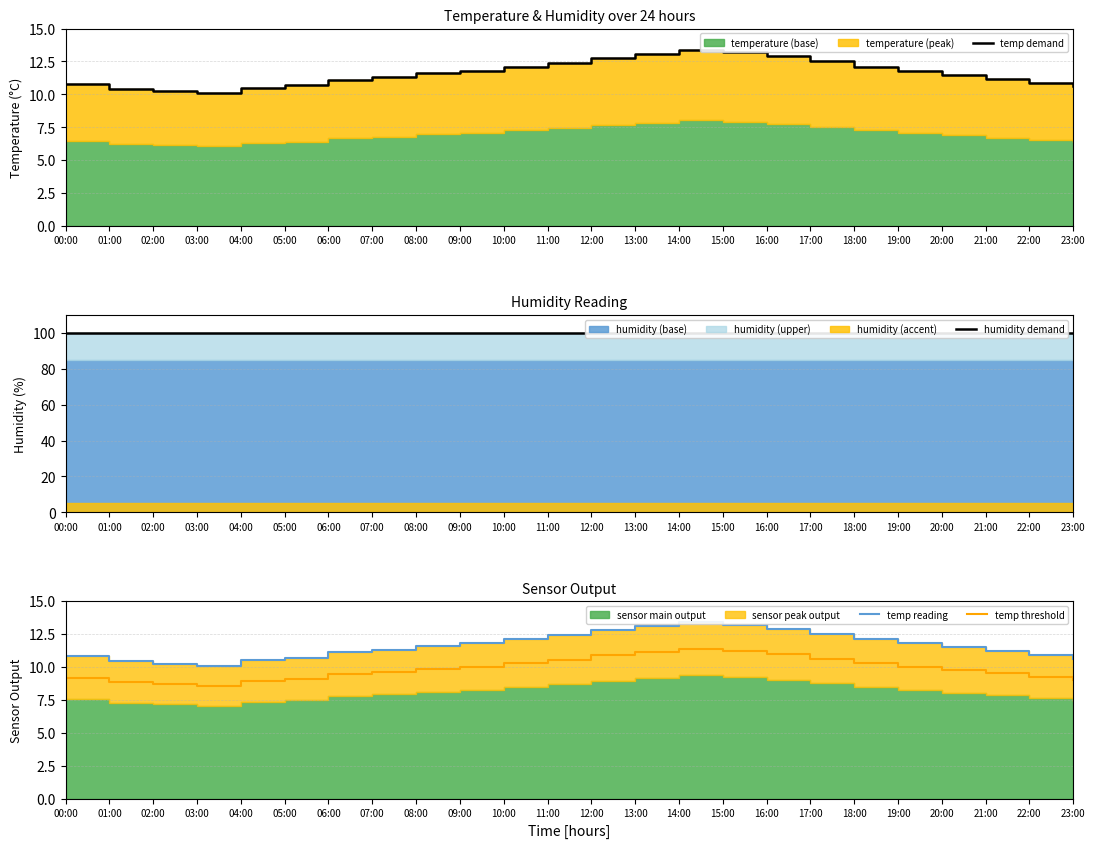

The temp threshold series shows 9.3 at 22:00. True or false?

True